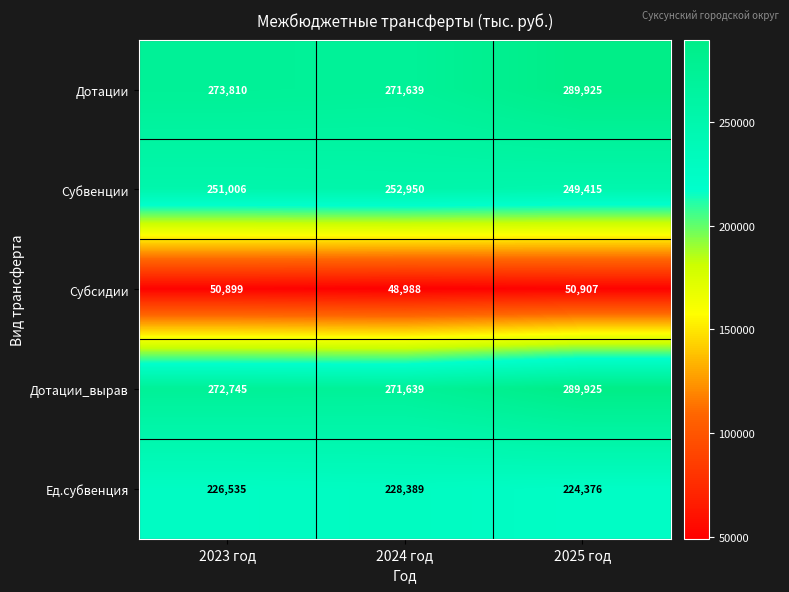

What is the average value of the Ед.субвенция series?

226433